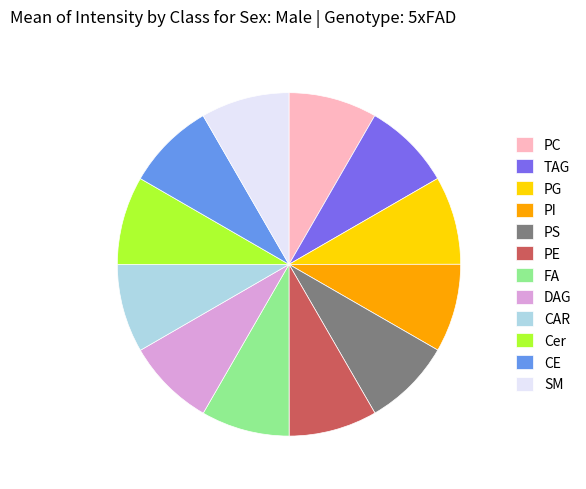

True or false: FA accounts for 1% of the total.

False